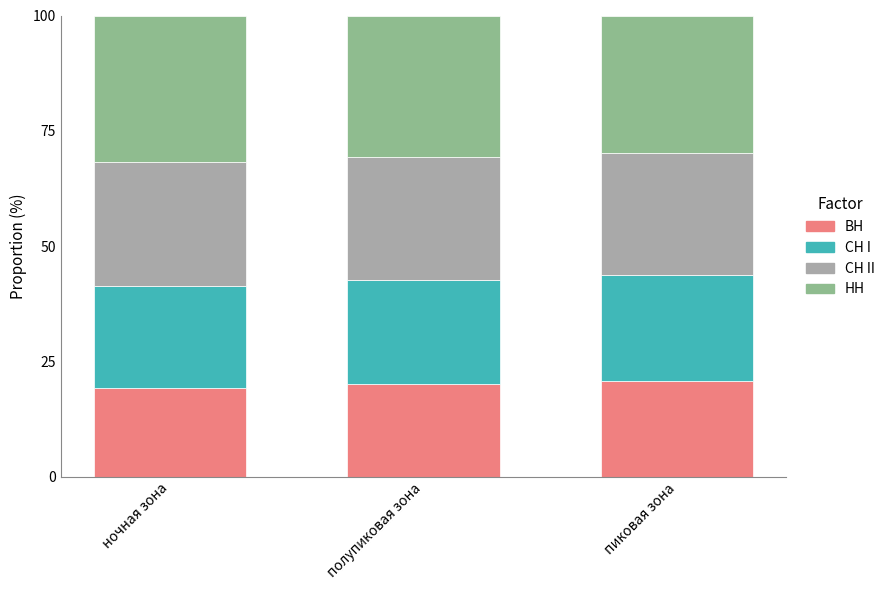

What are all the series names shown in the legend?

ВН, СН I, СН II, НН